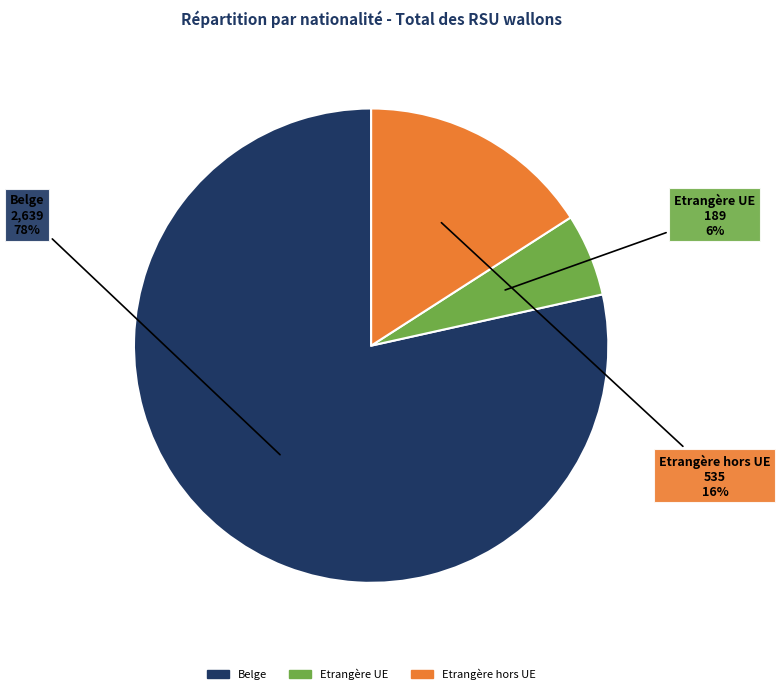

Which has a higher value, Etrangère hors UE or Belge?

Belge